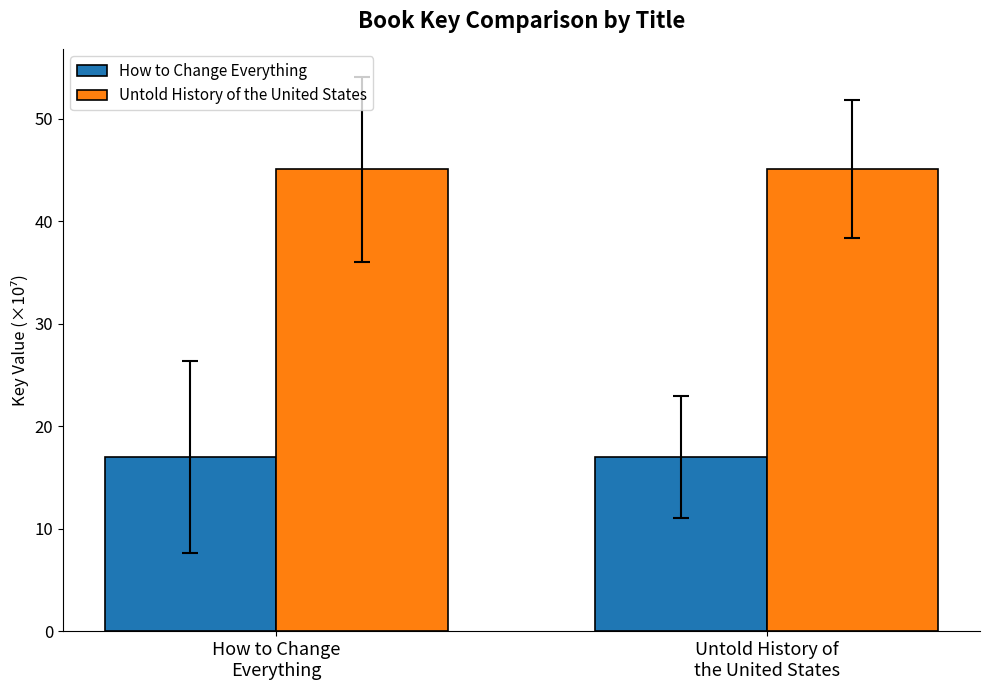

What is the minimum value for How to Change Everything?

17.0